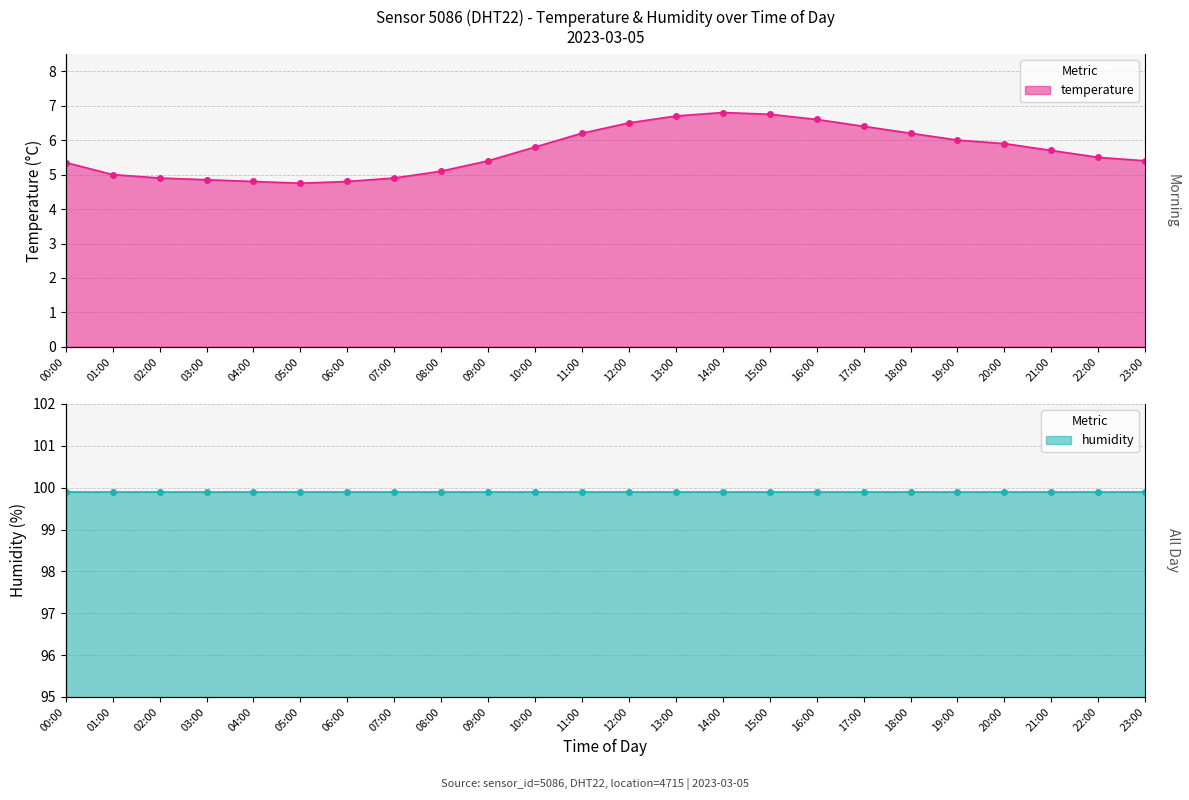

What is the sum of all values?

136.3